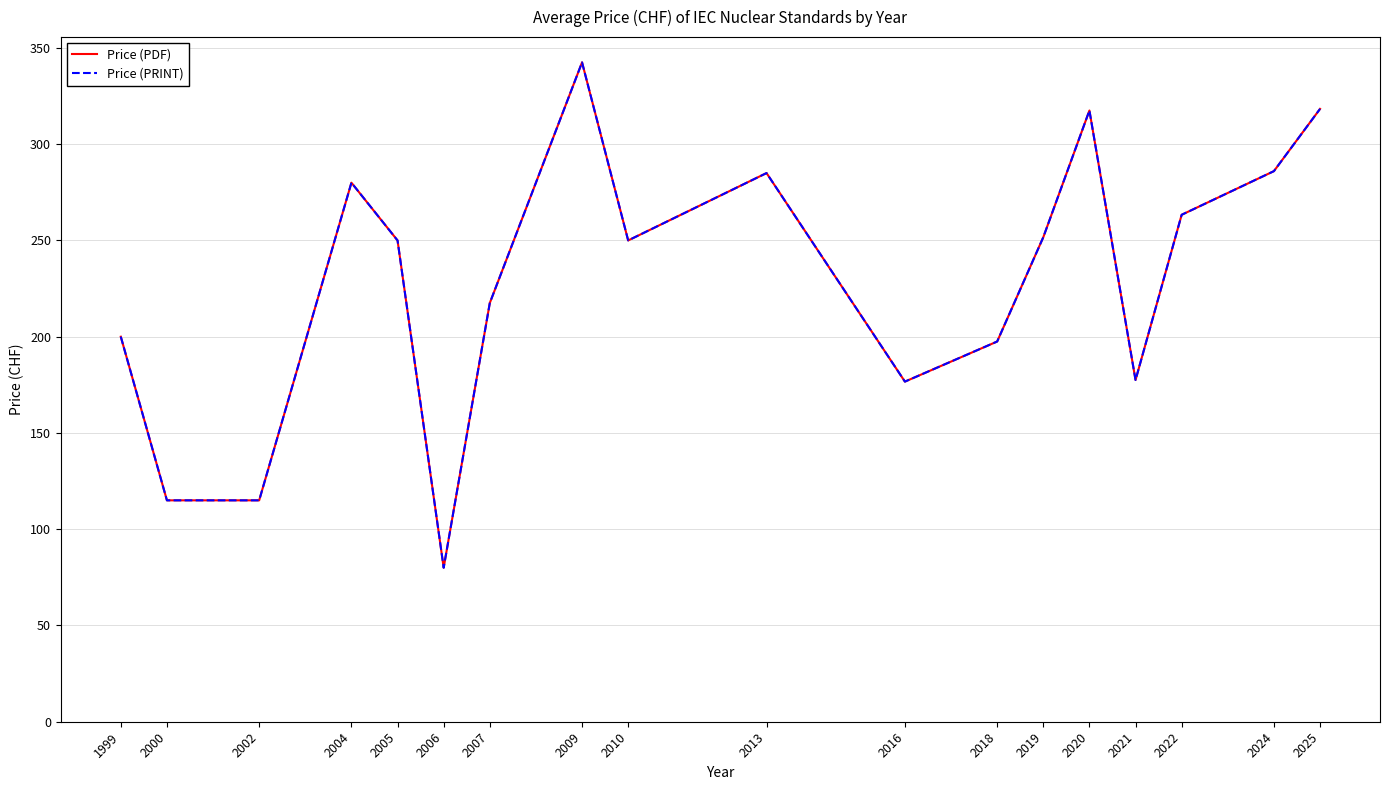

What is the sum of the Price (PDF) values at 2024 and 2005?

536.0